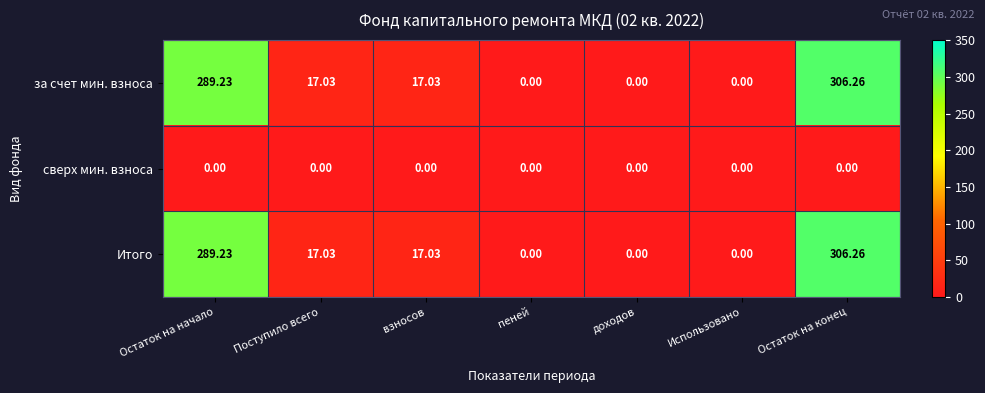

At which category does the chart reach its peak across all series?

Остаток на конец